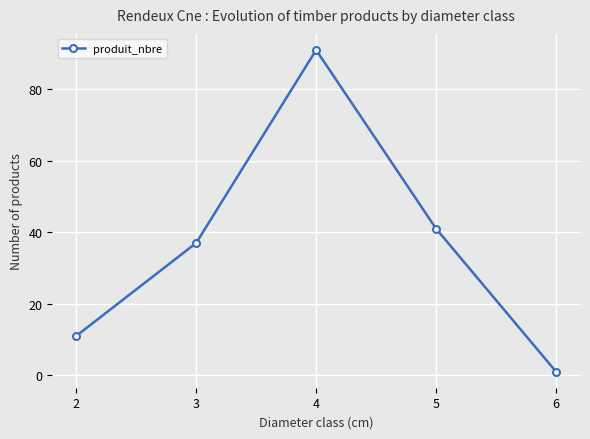

What is the average value?

36